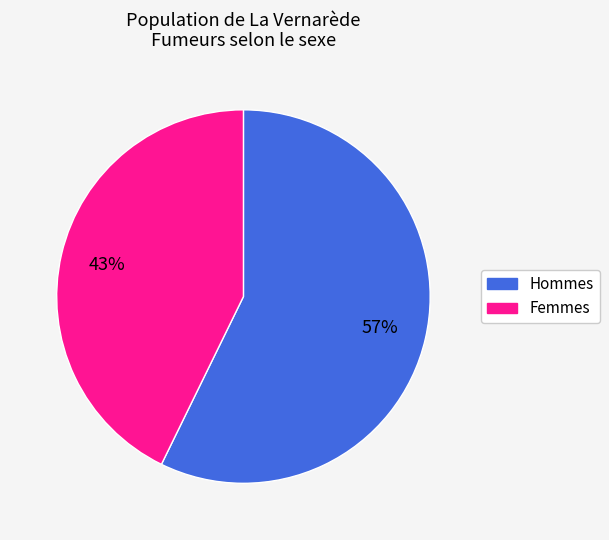

Is it true that Hommes is 57% of the pie?

True